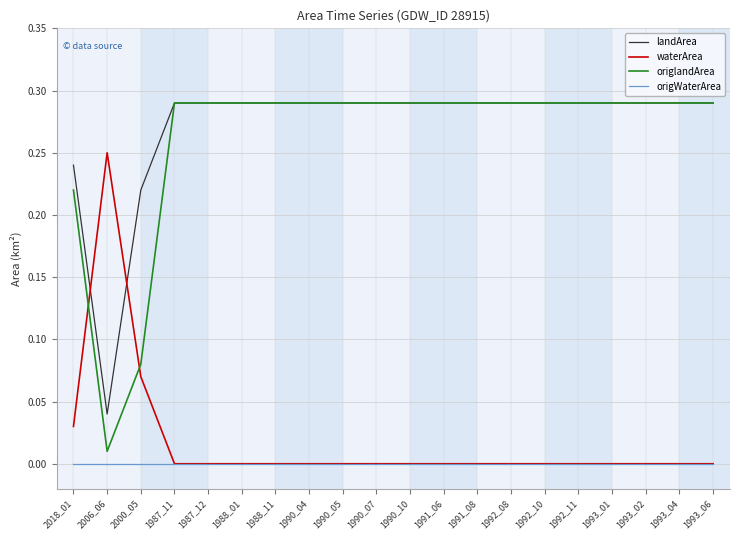

Which series has the largest range (max minus min)?

origlandArea